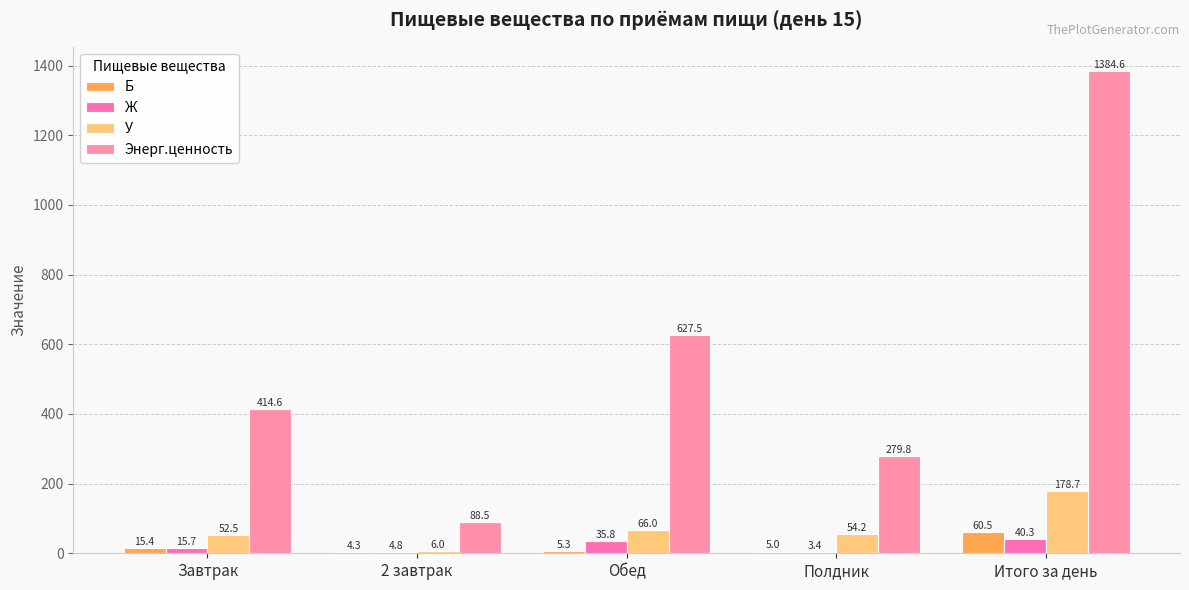

How many groups of bars are there?

5